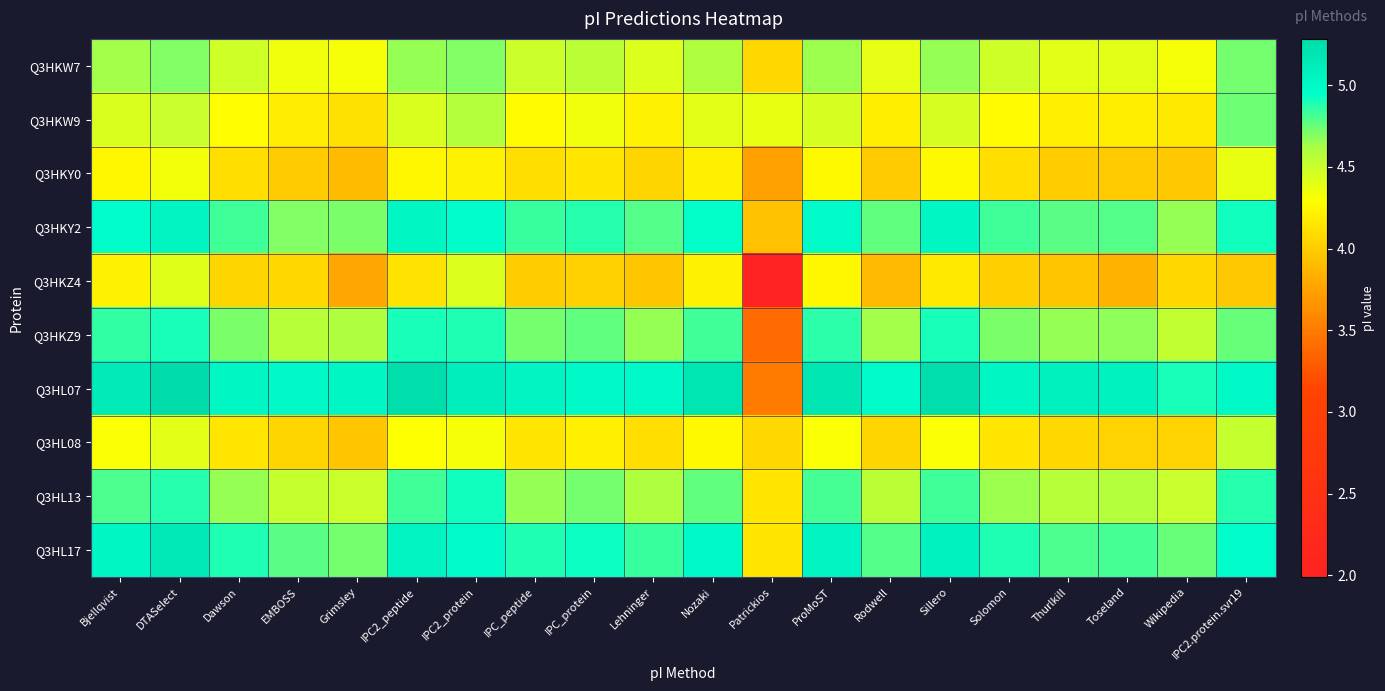

Reading left to right, list all the values displayed in this chart.

Q3HKW7: Bjellqvist=4.6	DTASelect=4.7	Dawson=4.5	EMBOSS=4.4	Grimsley=4.3	IPC2_peptide=4.7	IPC2_protein=4.7	IPC_peptide=4.5	IPC_protein=4.6	Lehninger=4.4	Nozaki=4.6	Patrickios=4.1	ProMoST=4.6	Rodwell=4.4	Sillero=4.7	Solomon=4.5	Thurlkill=4.4	Toseland=4.4	Wikipedia=4.3	IPC2.protein.svr19=4.7
Q3HKW9: Bjellqvist=4.4	DTASelect=4.5	Dawson=4.3	EMBOSS=4.2	Grimsley=4.1	IPC2_peptide=4.4	IPC2_protein=4.6	IPC_peptide=4.3	IPC_protein=4.4	Lehninger=4.2	Nozaki=4.4	Patrickios=4.4	ProMoST=4.5	Rodwell=4.2	Sillero=4.5	Solomon=4.3	Thurlkill=4.2	Toseland=4.2	Wikipedia=4.2	IPC2.protein.svr19=4.7
Q3HKY0: Bjellqvist=4.3	DTASelect=4.3	Dawson=4.1	EMBOSS=4.0	Grimsley=3.9	IPC2_peptide=4.3	IPC2_protein=4.2	IPC_peptide=4.1	IPC_protein=4.2	Lehninger=4.0	Nozaki=4.2	Patrickios=3.7	ProMoST=4.3	Rodwell=4.0	Sillero=4.3	Solomon=4.1	Thurlkill=4.0	Toseland=4.0	Wikipedia=4.0	IPC2.protein.svr19=4.4
Q3HKY2: Bjellqvist=5.0	DTASelect=5.0	Dawson=4.8	EMBOSS=4.7	Grimsley=4.7	IPC2_peptide=5.0	IPC2_protein=5.0	IPC_peptide=4.8	IPC_protein=4.9	Lehninger=4.8	Nozaki=4.9	Patrickios=3.9	ProMoST=5.0	Rodwell=4.8	Sillero=5.0	Solomon=4.8	Thurlkill=4.8	Toseland=4.8	Wikipedia=4.7	IPC2.protein.svr19=4.9
Q3HKZ4: Bjellqvist=4.2	DTASelect=4.4	Dawson=4.0	EMBOSS=4.1	Grimsley=3.8	IPC2_peptide=4.1	IPC2_protein=4.4	IPC_peptide=4.0	IPC_protein=4.0	Lehninger=4.0	Nozaki=4.2	Patrickios=2.0	ProMoST=4.3	Rodwell=3.9	Sillero=4.2	Solomon=4.0	Thurlkill=4.0	Toseland=3.8	Wikipedia=4.1	IPC2.protein.svr19=4.0
Q3HKZ9: Bjellqvist=4.9	DTASelect=4.9	Dawson=4.7	EMBOSS=4.6	Grimsley=4.6	IPC2_peptide=4.9	IPC2_protein=4.9	IPC_peptide=4.7	IPC_protein=4.8	Lehninger=4.7	Nozaki=4.8	Patrickios=3.4	ProMoST=4.9	Rodwell=4.6	Sillero=4.9	Solomon=4.7	Thurlkill=4.7	Toseland=4.7	Wikipedia=4.5	IPC2.protein.svr19=4.7
Q3HL07: Bjellqvist=5.1	DTASelect=5.3	Dawson=5.0	EMBOSS=5.0	Grimsley=5.0	IPC2_peptide=5.3	IPC2_protein=5.1	IPC_peptide=5.0	IPC_protein=5.0	Lehninger=5.0	Nozaki=5.2	Patrickios=3.5	ProMoST=5.2	Rodwell=5.0	Sillero=5.3	Solomon=5.0	Thurlkill=5.1	Toseland=5.1	Wikipedia=4.9	IPC2.protein.svr19=5.0
Q3HL08: Bjellqvist=4.3	DTASelect=4.4	Dawson=4.2	EMBOSS=4.0	Grimsley=4.0	IPC2_peptide=4.3	IPC2_protein=4.3	IPC_peptide=4.2	IPC_protein=4.2	Lehninger=4.1	Nozaki=4.3	Patrickios=4.1	ProMoST=4.3	Rodwell=4.0	Sillero=4.3	Solomon=4.2	Thurlkill=4.1	Toseland=4.0	Wikipedia=4.0	IPC2.protein.svr19=4.5
Q3HL13: Bjellqvist=4.8	DTASelect=4.9	Dawson=4.7	EMBOSS=4.5	Grimsley=4.5	IPC2_peptide=4.8	IPC2_protein=4.9	IPC_peptide=4.7	IPC_protein=4.7	Lehninger=4.6	Nozaki=4.8	Patrickios=4.2	ProMoST=4.8	Rodwell=4.6	Sillero=4.8	Solomon=4.6	Thurlkill=4.6	Toseland=4.6	Wikipedia=4.5	IPC2.protein.svr19=4.9
Q3HL17: Bjellqvist=5.0	DTASelect=5.1	Dawson=4.9	EMBOSS=4.8	Grimsley=4.7	IPC2_peptide=5.1	IPC2_protein=5.0	IPC_peptide=4.9	IPC_protein=4.9	Lehninger=4.8	Nozaki=5.0	Patrickios=4.2	ProMoST=5.0	Rodwell=4.8	Sillero=5.1	Solomon=4.9	Thurlkill=4.8	Toseland=4.8	Wikipedia=4.7	IPC2.protein.svr19=5.0